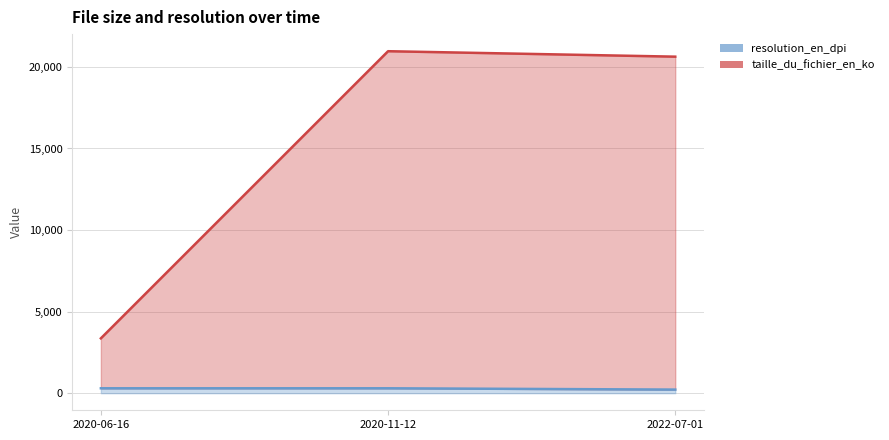

What is the change in value from 2020-06-16 to 2022-07-01?

-80